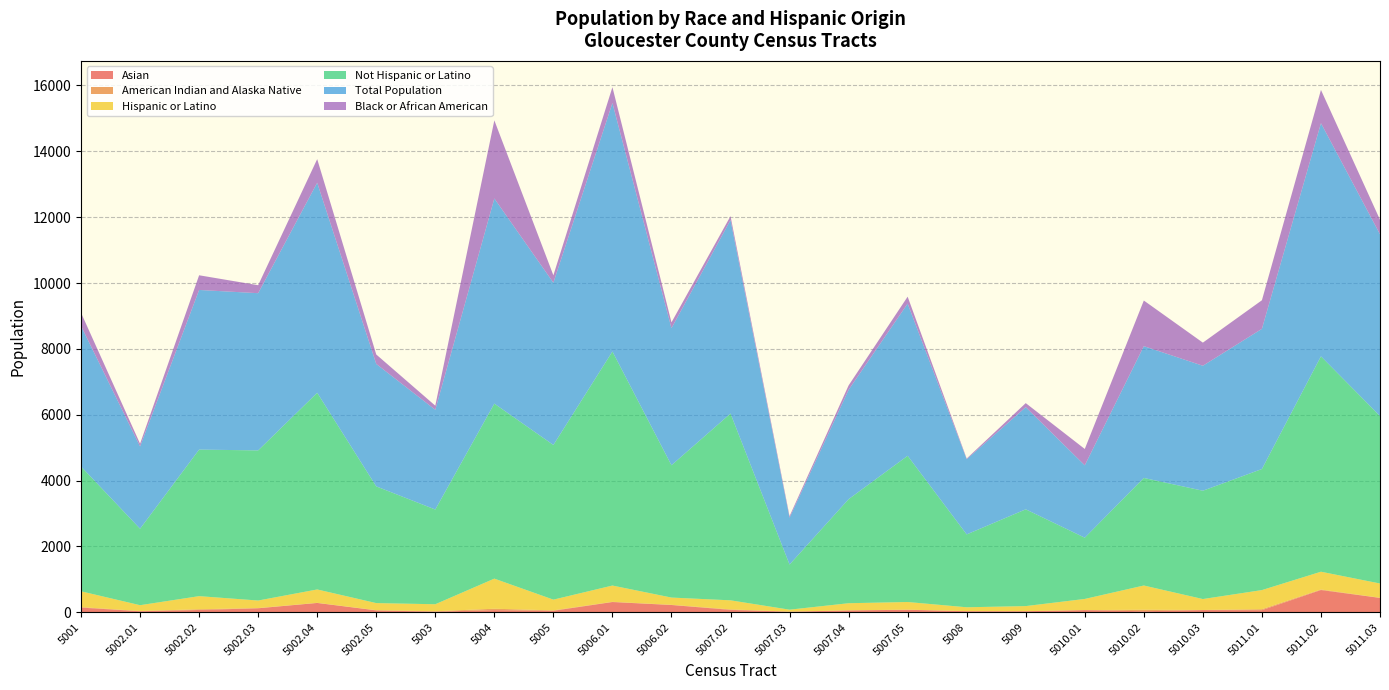

Reading left to right, transcribe all the data shown in this chart.

Asian: 5001=142	5002.01=31	5002.02=70	5002.03=121	5002.04=283	5002.05=57	5003=18	5004=66	5005=45	5006.01=311	5006.02=221	5007.02=73	5007.03=17	5007.04=56	5007.05=76	5008=32	5009=32	5010.01=66	5010.02=31	5010.03=67	5011.01=64	5011.02=676	5011.03=436
American Indian and Alaska Native: 5001=15	5002.01=8	5002.02=22	5002.03=7	5002.04=4	5002.05=7	5003=13	5004=42	5005=13	5006.01=7	5006.02=6	5007.02=15	5007.03=3	5007.04=4	5007.05=4	5008=4	5009=2	5010.01=1	5010.02=46	5010.03=3	5011.01=29	5011.02=16	5011.03=5
Hispanic or Latino: 5001=480	5002.01=176	5002.02=398	5002.03=229	5002.04=406	5002.05=215	5003=213	5004=914	5005=326	5006.01=494	5006.02=220	5007.02=275	5007.03=59	5007.04=215	5007.05=232	5008=116	5009=154	5010.01=338	5010.02=736	5010.03=332	5011.01=581	5011.02=540	5011.03=433
Not Hispanic or Latino: 5001=3790	5002.01=2323	5002.02=4451	5002.03=4560	5002.04=5974	5002.05=3545	5003=2877	5004=5316	5005=4698	5006.01=7109	5006.02=4019	5007.02=5673	5007.03=1371	5007.04=3160	5007.05=4441	5008=2213	5009=2939	5010.01=1860	5010.02=3267	5010.03=3290	5011.01=3677	5011.02=6542	5011.03=5087
Total Population: 5001=4270	5002.01=2499	5002.02=4849	5002.03=4775	5002.04=6380	5002.05=3719	5003=3029	5004=6230	5005=4928	5006.01=7547	5006.02=4164	5007.02=5877	5007.03=1423	5007.04=3322	5007.05=4623	5008=2284	5009=3103	5010.01=2198	5010.02=4003	5010.03=3796	5011.01=4258	5011.02=7082	5011.03=5520
Black or African American: 5001=400	5002.01=83	5002.02=446	5002.03=242	5002.04=717	5002.05=287	5003=125	5004=2373	5005=225	5006.01=482	5006.02=175	5007.02=119	5007.03=47	5007.04=133	5007.05=210	5008=20	5009=123	5010.01=497	5010.02=1386	5010.03=702	5011.01=868	5011.02=1010	5011.03=442